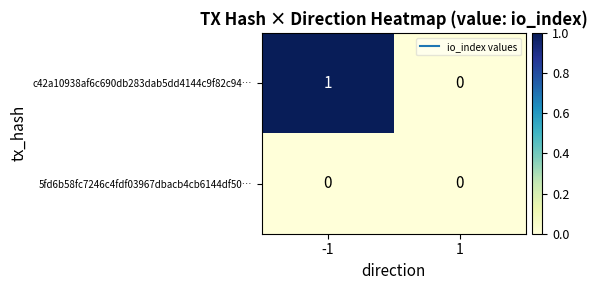

Reading right to left, list all the values displayed in this chart.

c42a10938af6c690db283dab5dd4144c9f82c94…: 0	1
5fd6b58fc7246c4fdf03967dbacb4cb6144df50…: 0	0